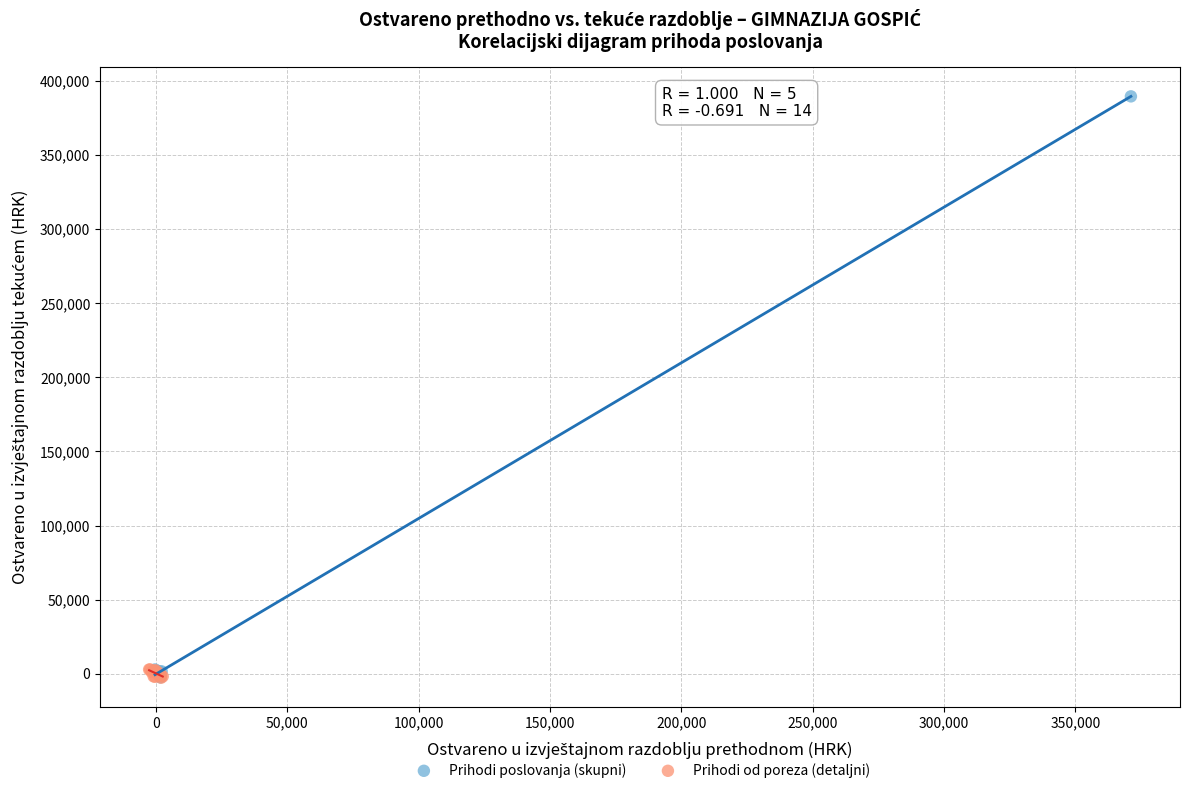

What are all the series names shown in the legend?

Prihodi poslovanja (skupni), Prihodi od poreza (detaljni)